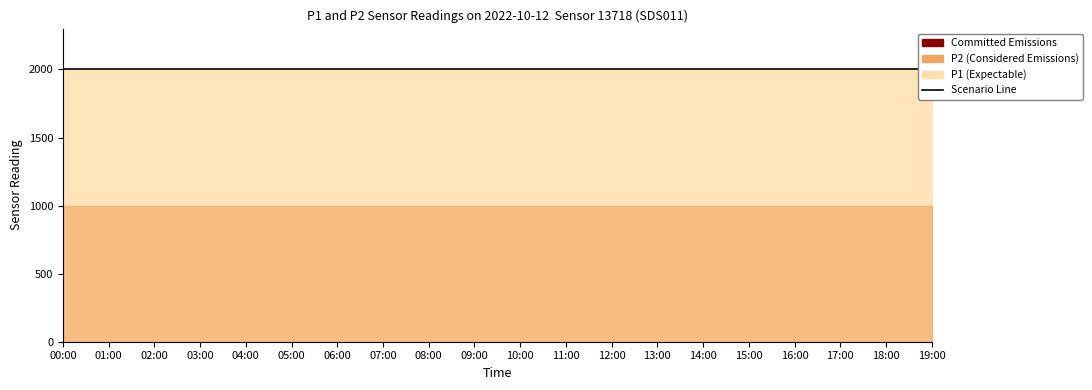

Does the chart have visible grid lines?

No